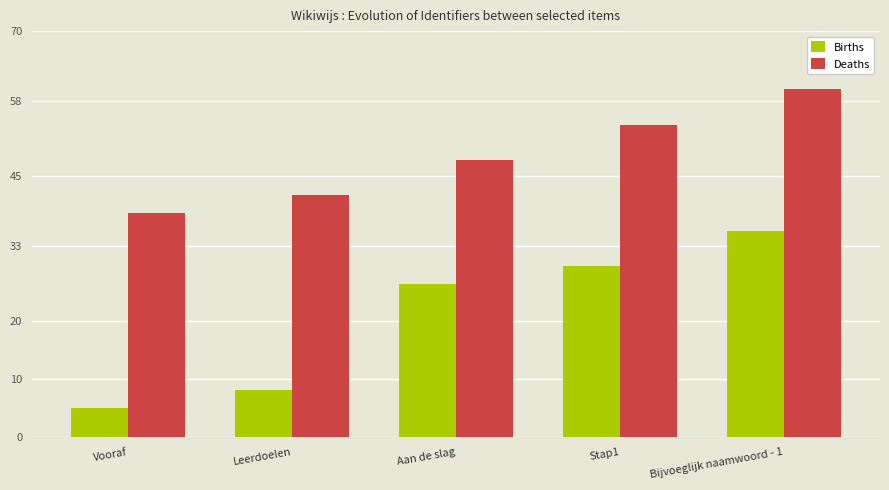

What are all the series names shown in the legend?

Births, Deaths